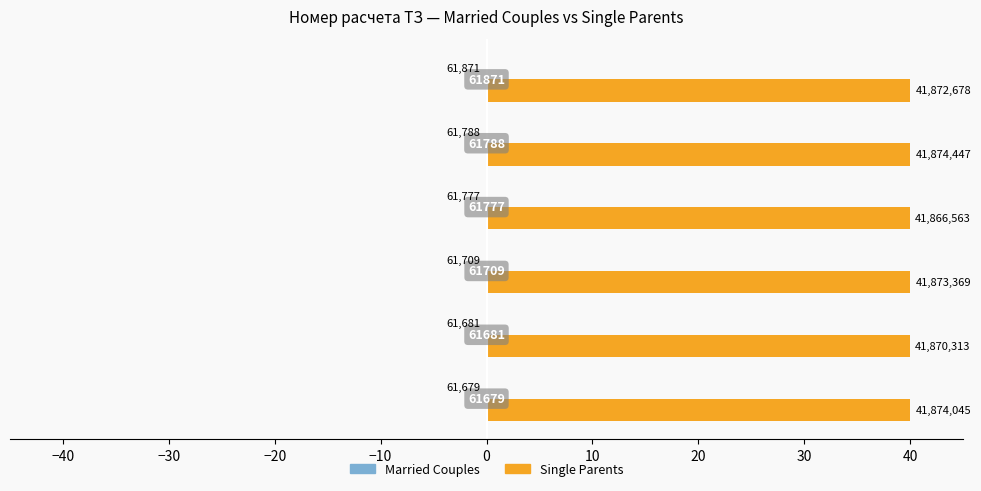

List the series in order of their overall mean, lowest first.

Married Couples, Single Parents